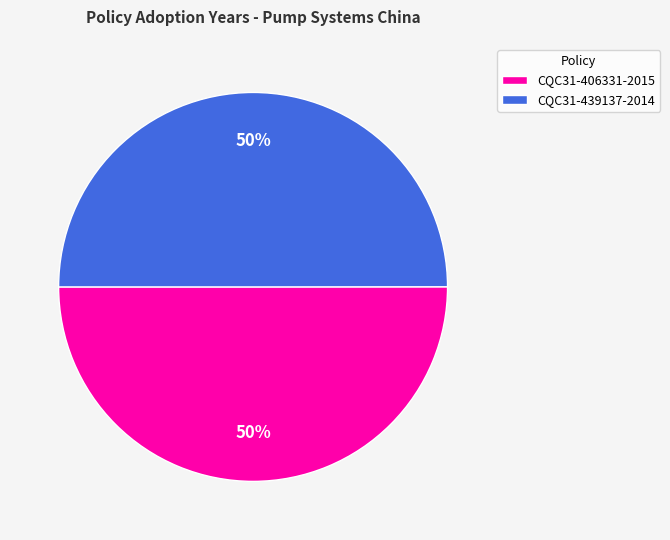

The CQC31-406331-2015 slice represents 35% of the pie. True or false?

False